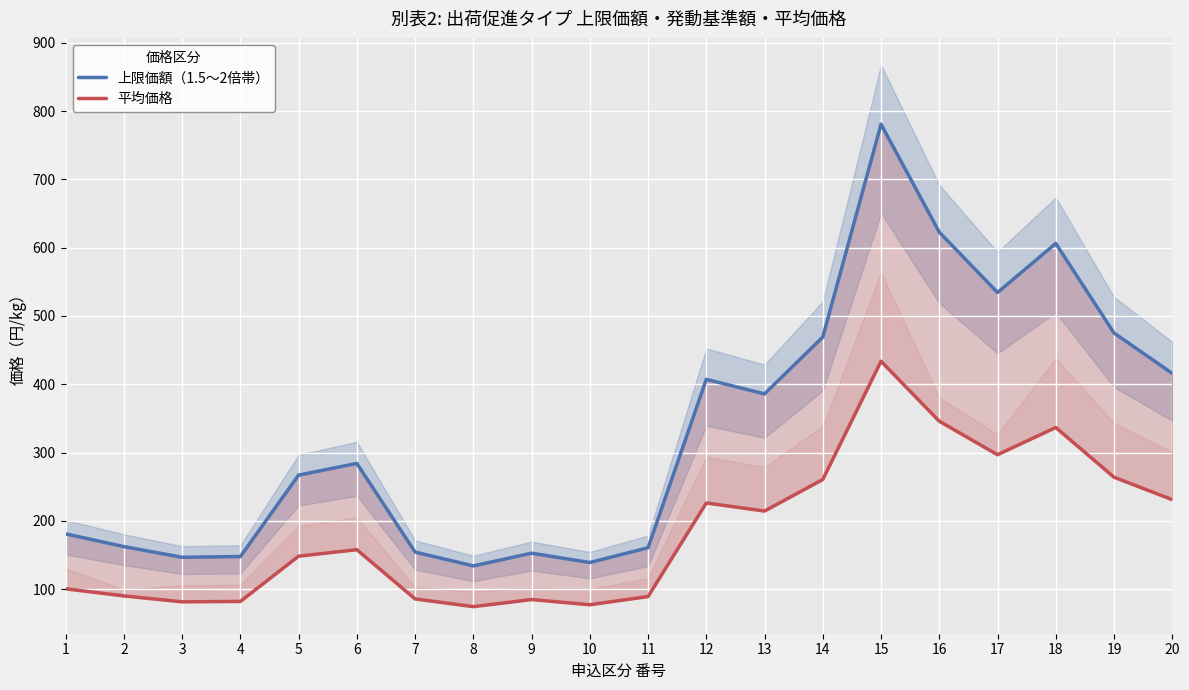

Reading right to left, list all the values displayed in this chart.

上限価額（1.5〜2倍帯）: 416.0	475.1	606.2	534.4	622.7	780.7	469.1	386.0	407.2	160.7	139.1	152.8	134.1	154.4	284.2	267.1	147.8	146.8	162.4	181.1
平均価格: 231.1	263.9	336.8	296.9	345.9	433.7	260.6	214.4	226.2	89.3	77.3	84.9	74.5	85.8	157.9	148.4	82.1	81.5	90.2	100.6